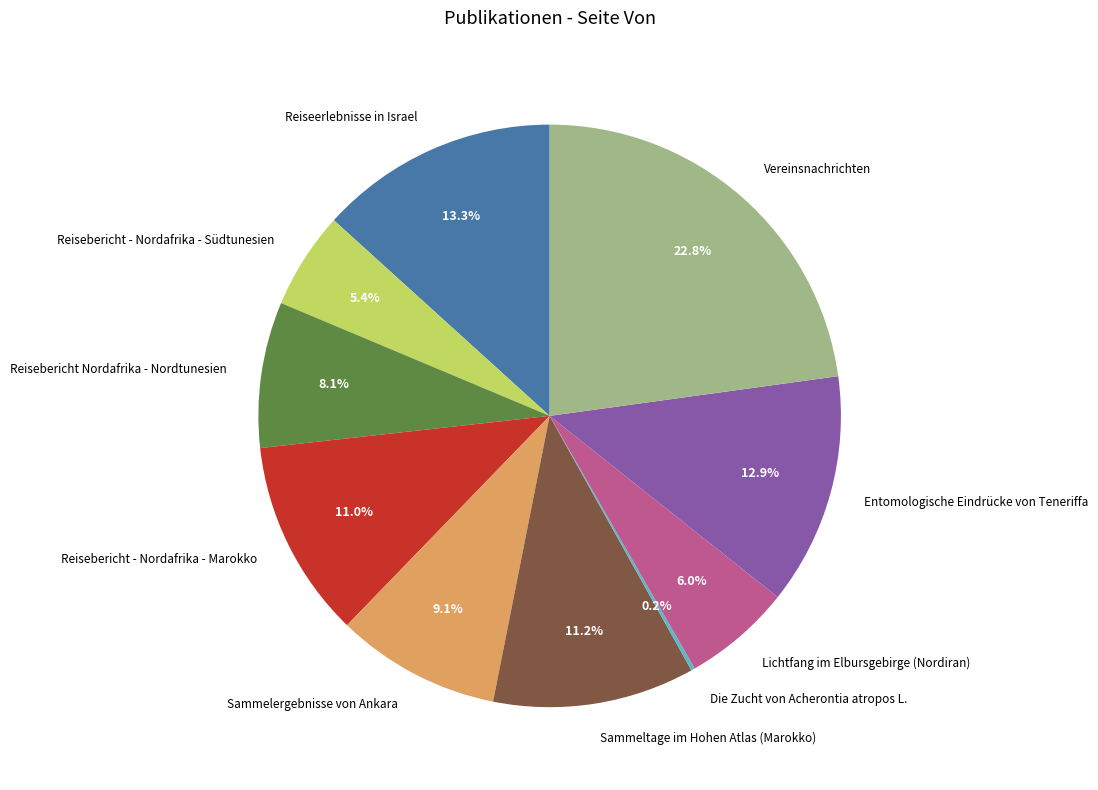

Between Reiseerlebnisse in Israel and Vereinsnachrichten, which is larger?

Vereinsnachrichten